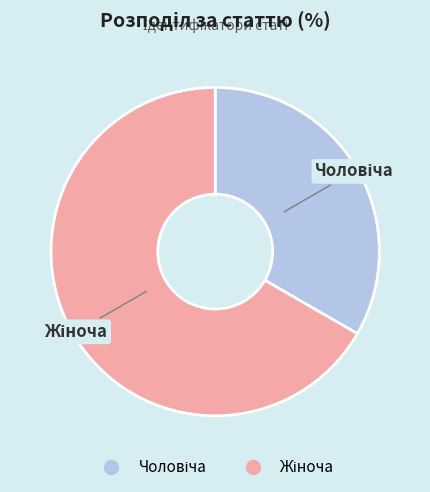

Does any single category account for the majority?

Yes